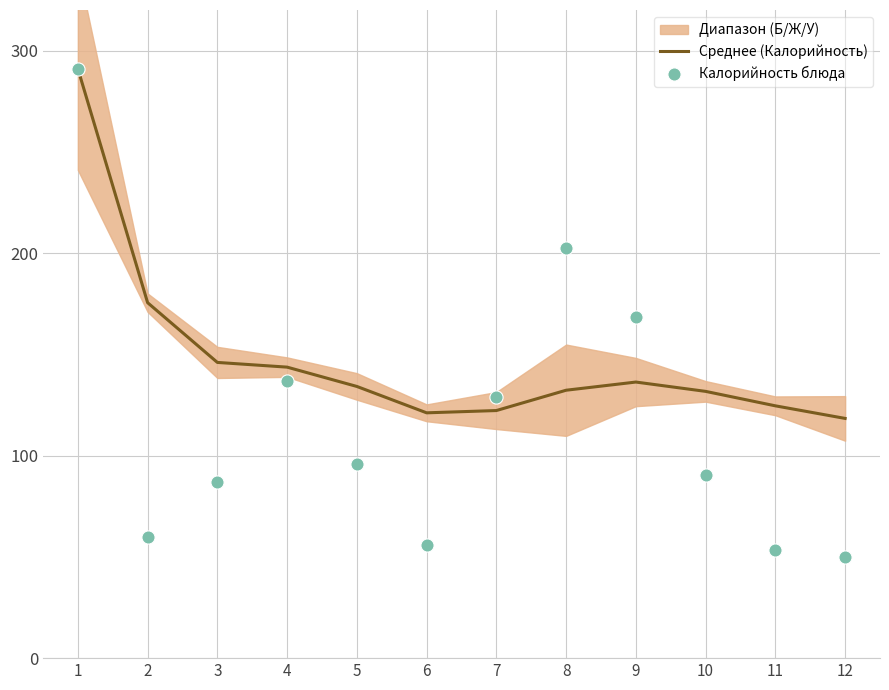

At how many categories does at least one series exceed 70?

12